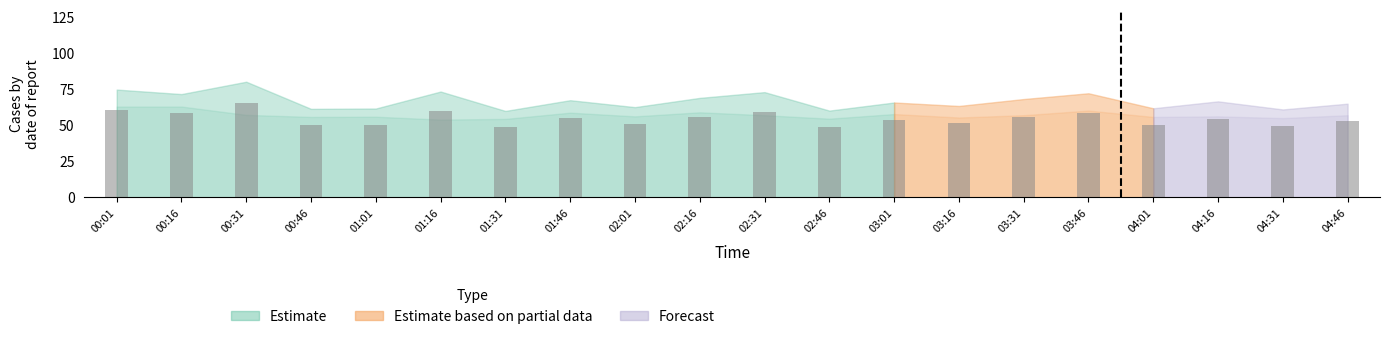

Is it true that the value at 00:46 is 49.7?

True